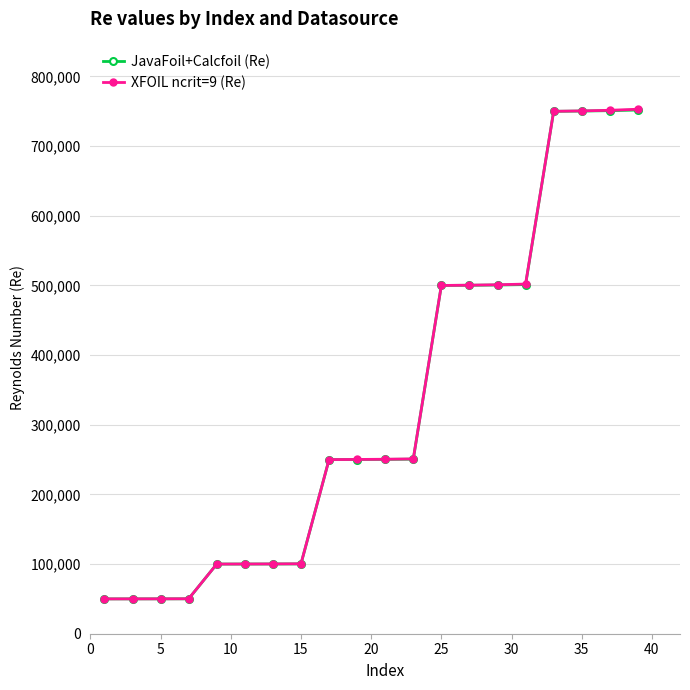

What is the value of the JavaFoil+Calcfoil (Re) point at the 13th from the left?

500000.0